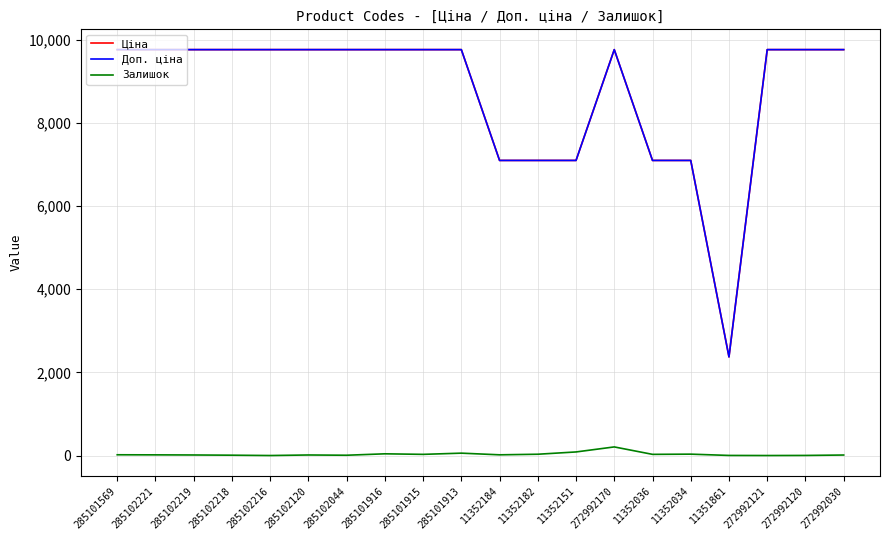

True or false: Залишок and Ціна intersect in this chart.

False